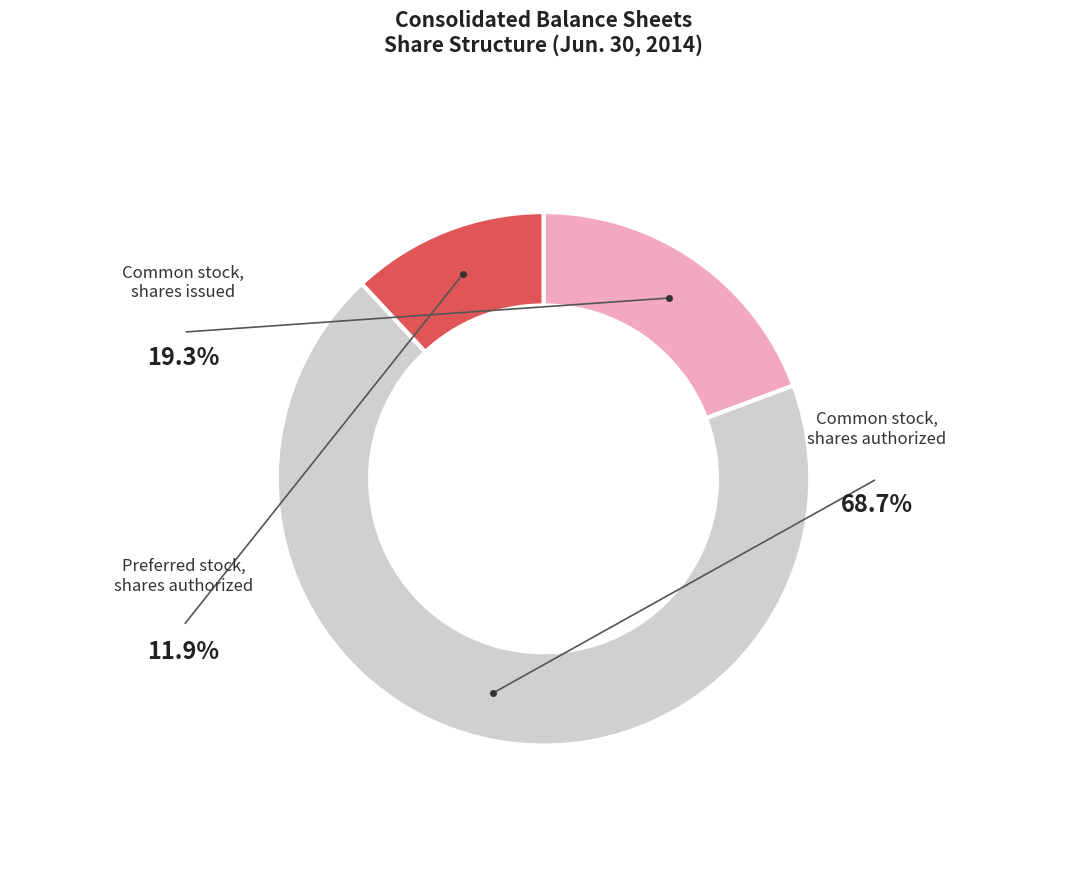

How many segments does this pie chart have?

3